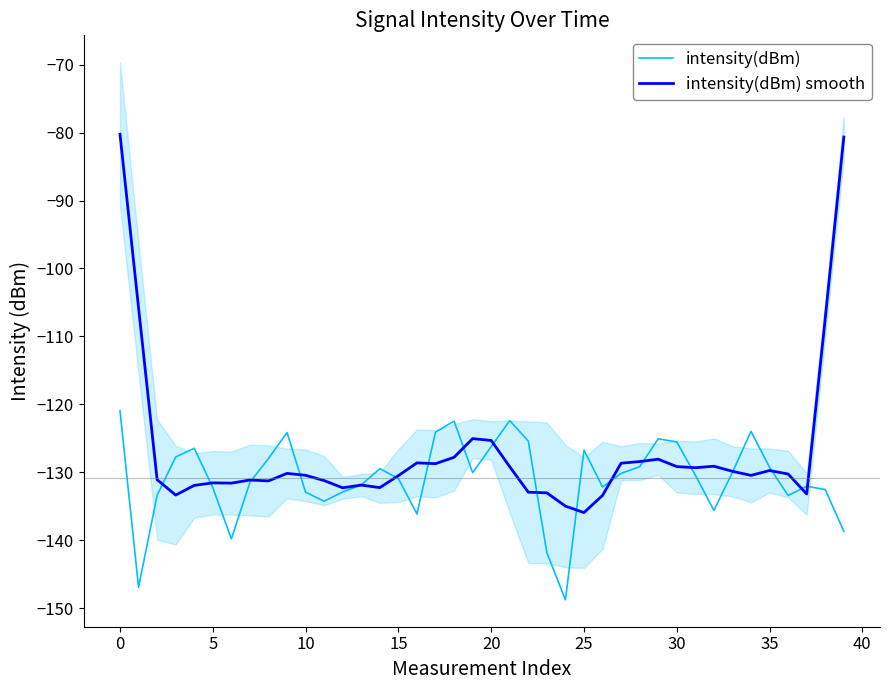

What is the label of the 3rd point from the right?

37